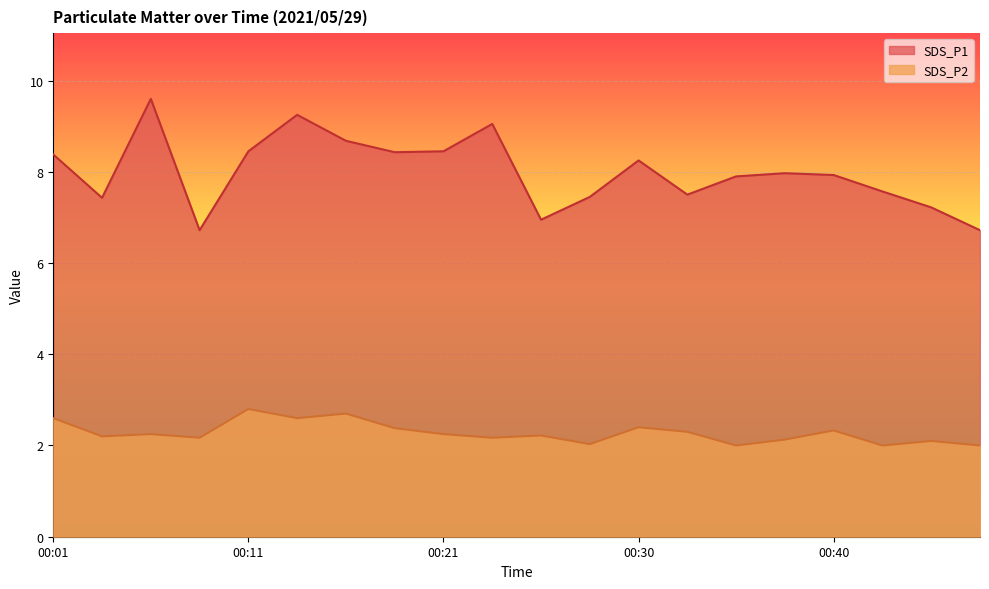

Which has a higher value, 00:08 or 00:48?

00:08